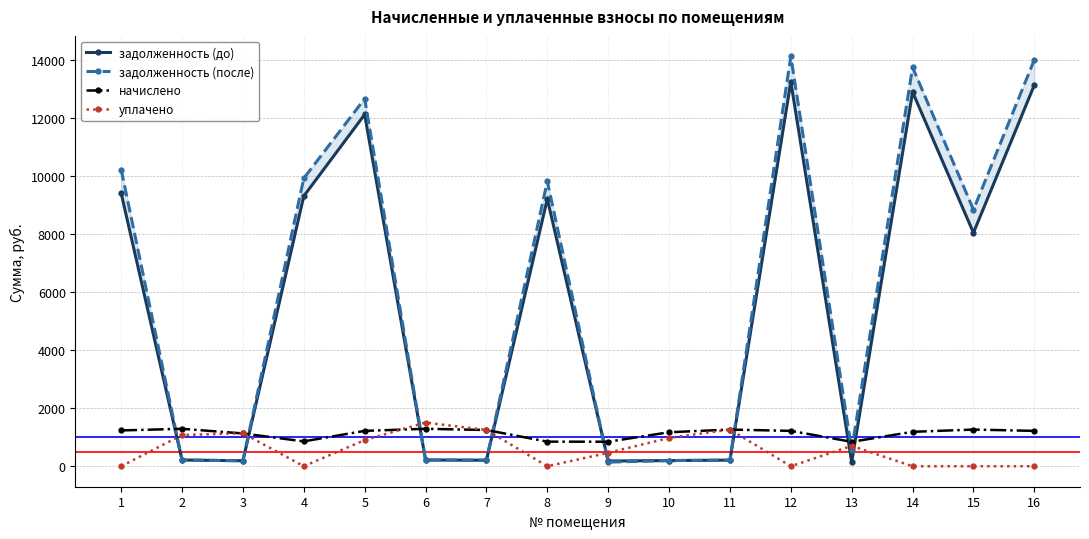

List the labels in order of задолженность (до) value, smallest first.

13, 9, 3, 10, 7, 11, 2, 6, 15, 8, 4, 1, 5, 14, 16, 12